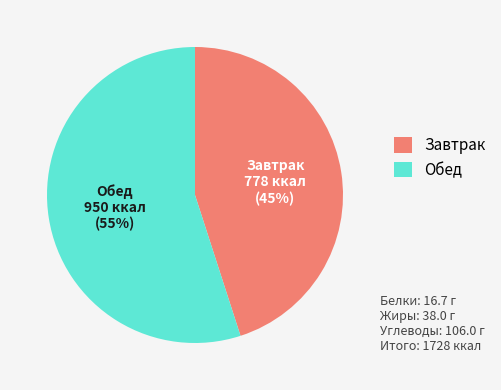

Rank the categories by value from lowest to highest.

Завтрак, Обед